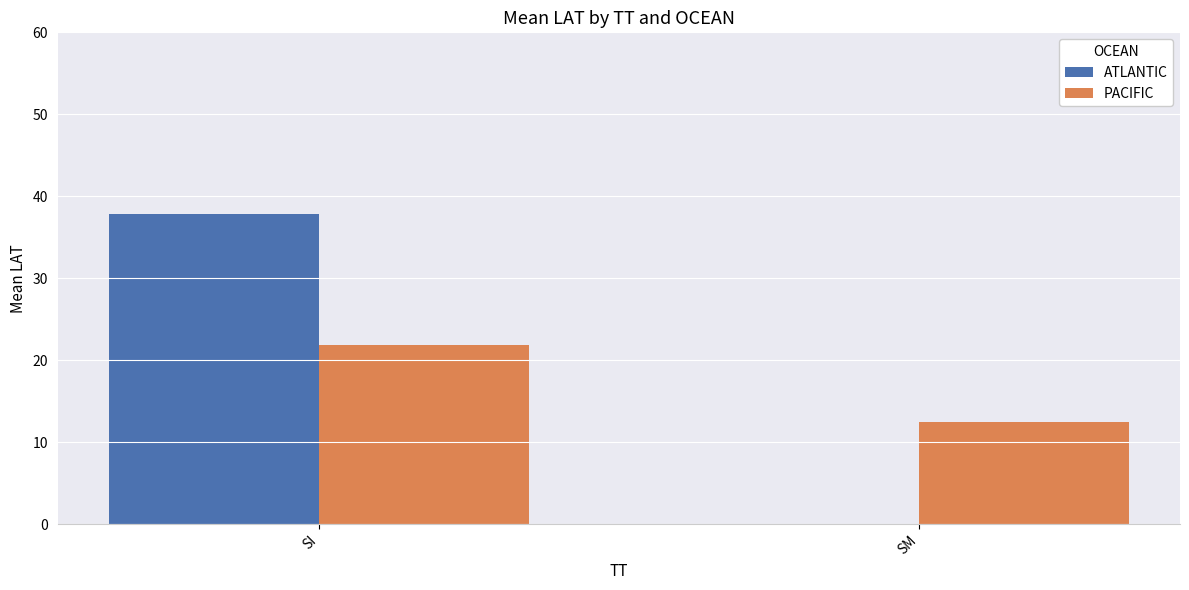

Read the PACIFIC value at SM.

12.5